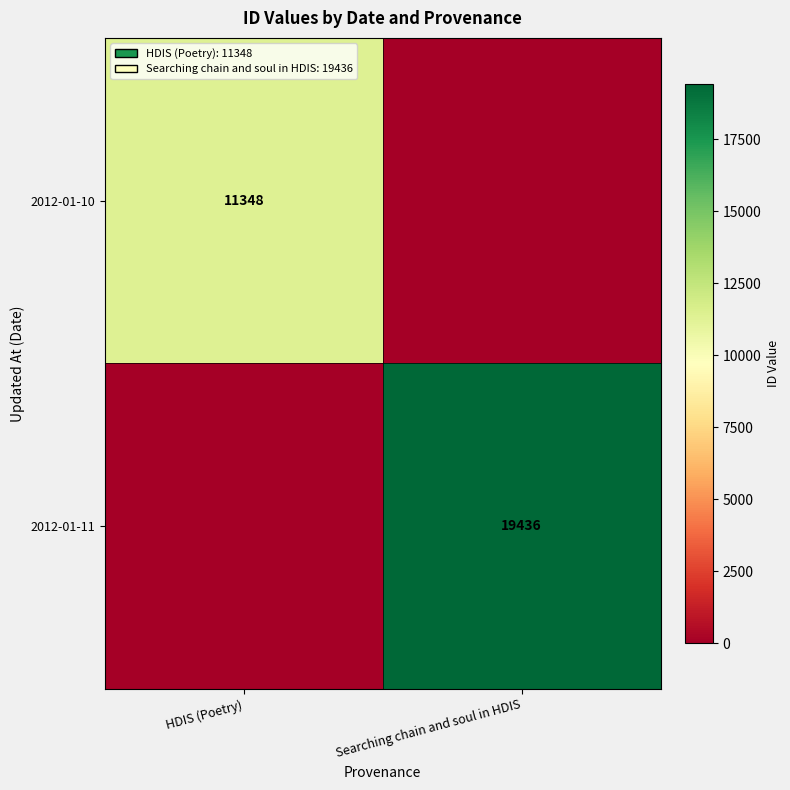

True or false: 2012-01-10 has a value of 19804 at HDIS (Poetry).

False